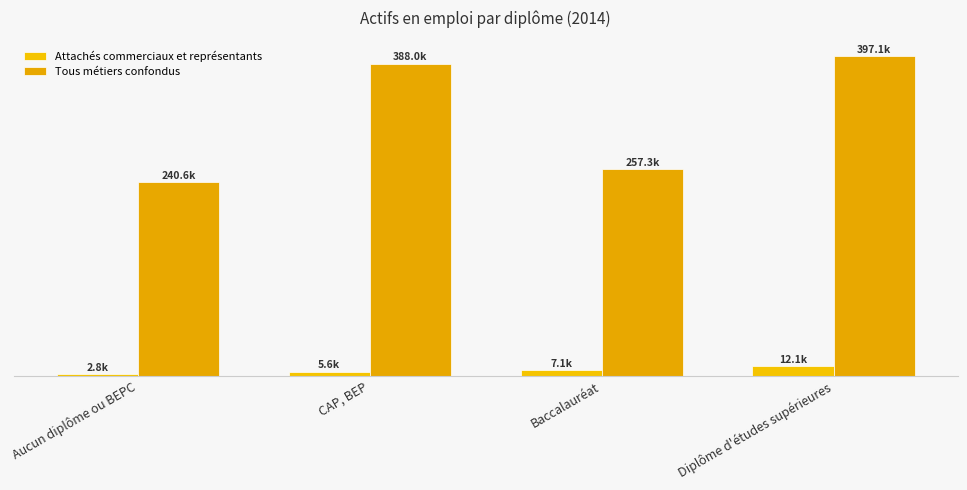

Which category has the highest value in the Tous métiers confondus series?

Diplôme d'études supérieures